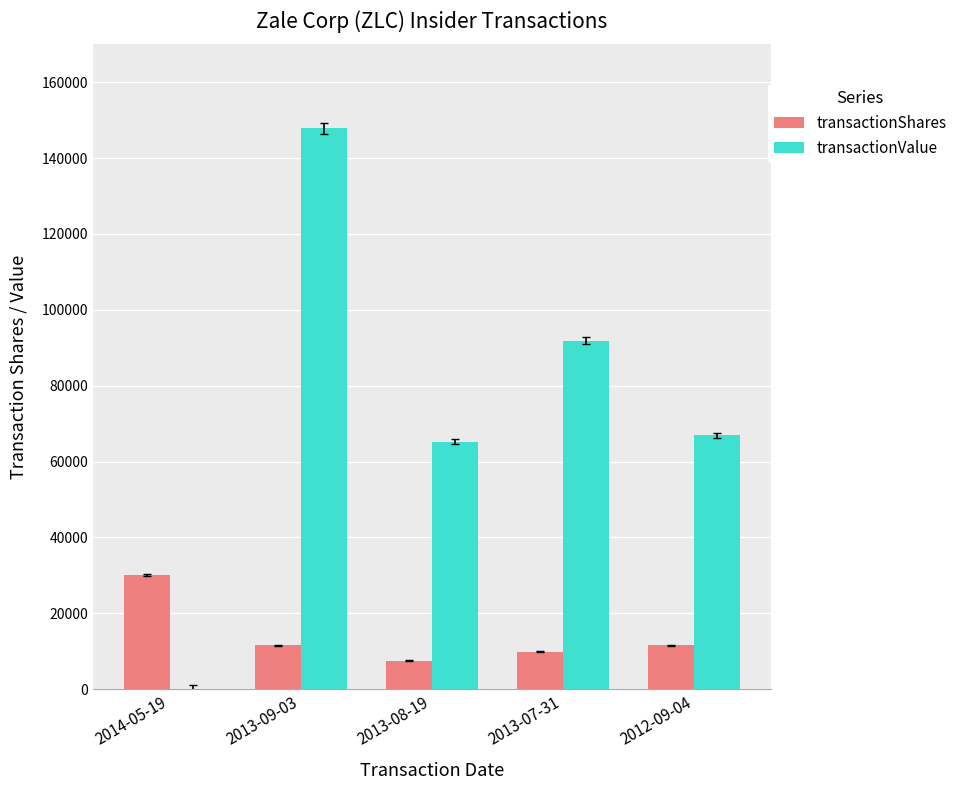

Where is transactionValue nearest to the value 73920?

2012-09-04